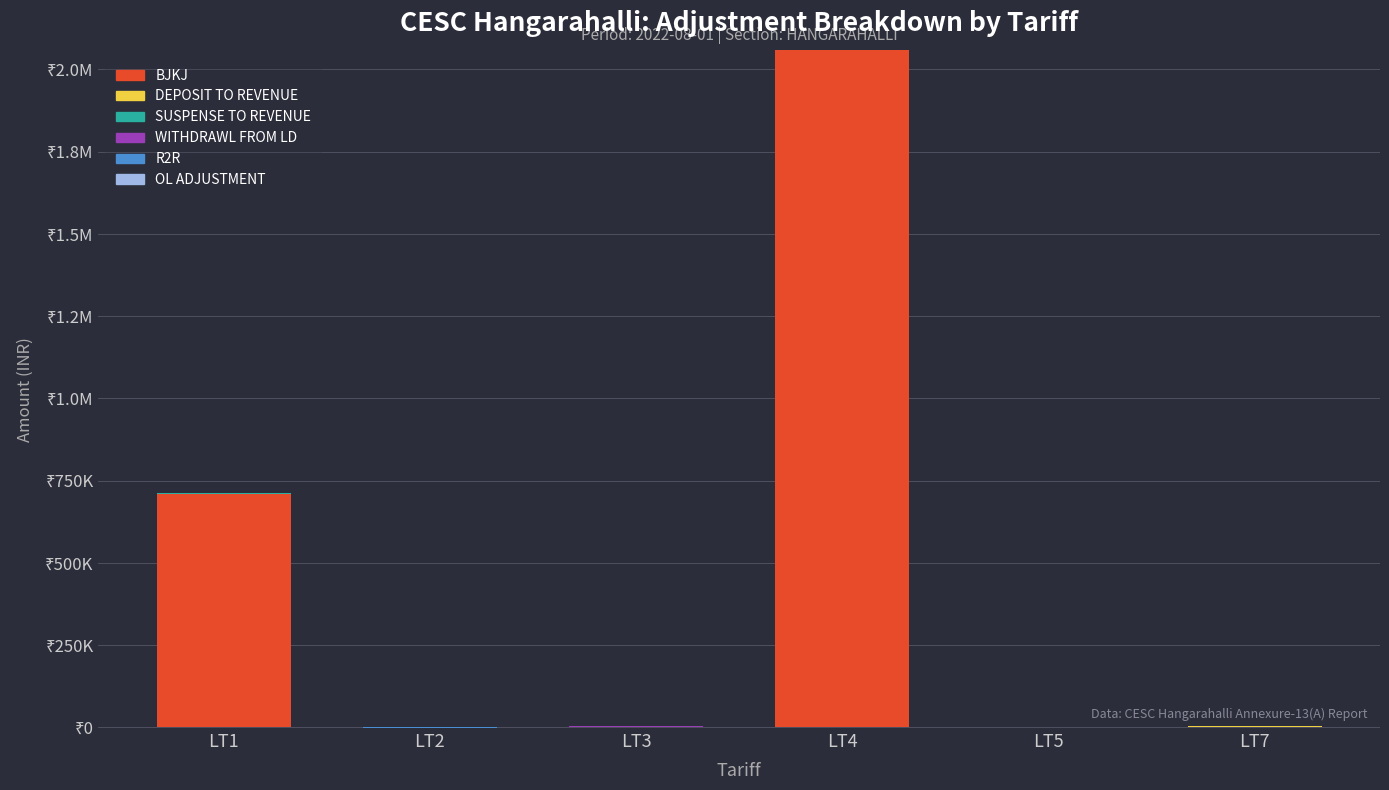

At which label is WITHDRAWL FROM LD closest to 2251?

LT1